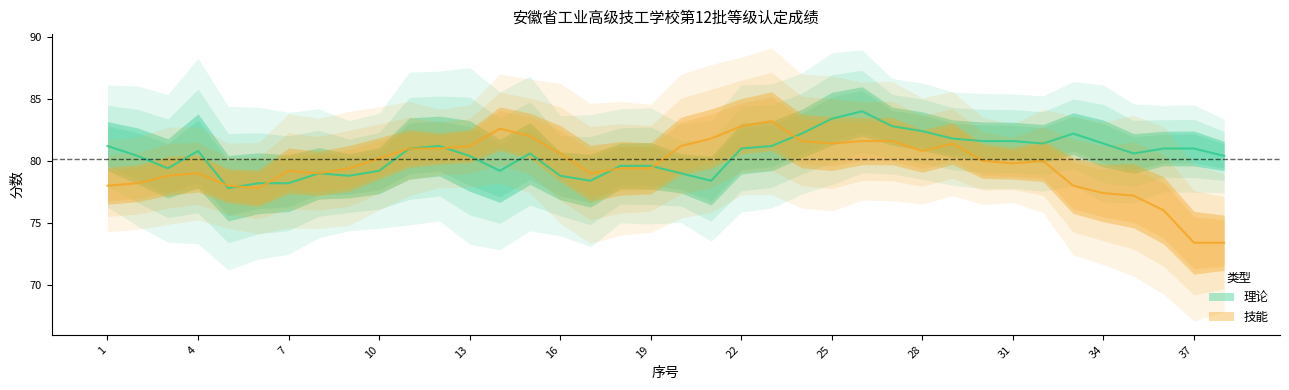

What are all the series names shown in the legend?

理论, 技能